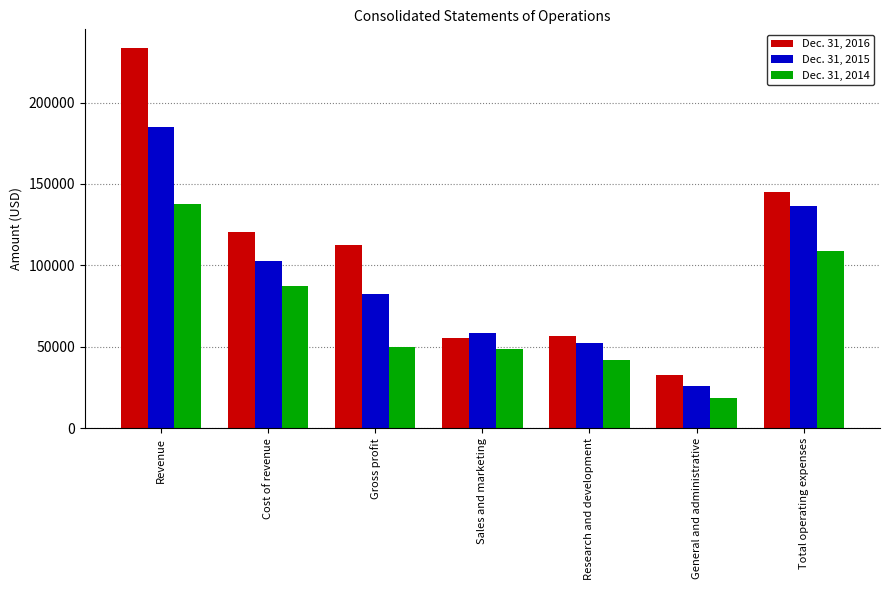

Reading right to left, list all the values displayed in this chart.

Dec. 31, 2016: Total operating expenses=144822	General and administrative=32750	Research and development=56584	Sales and marketing=55488	Gross profit=112654	Cost of revenue=120681	Revenue=233335
Dec. 31, 2015: Total operating expenses=136566	General and administrative=25727	Research and development=52250	Sales and marketing=58589	Gross profit=82292	Cost of revenue=102851	Revenue=185143
Dec. 31, 2014: Total operating expenses=108853	General and administrative=18657	Research and development=41729	Sales and marketing=48467	Gross profit=49950	Cost of revenue=87470	Revenue=137420